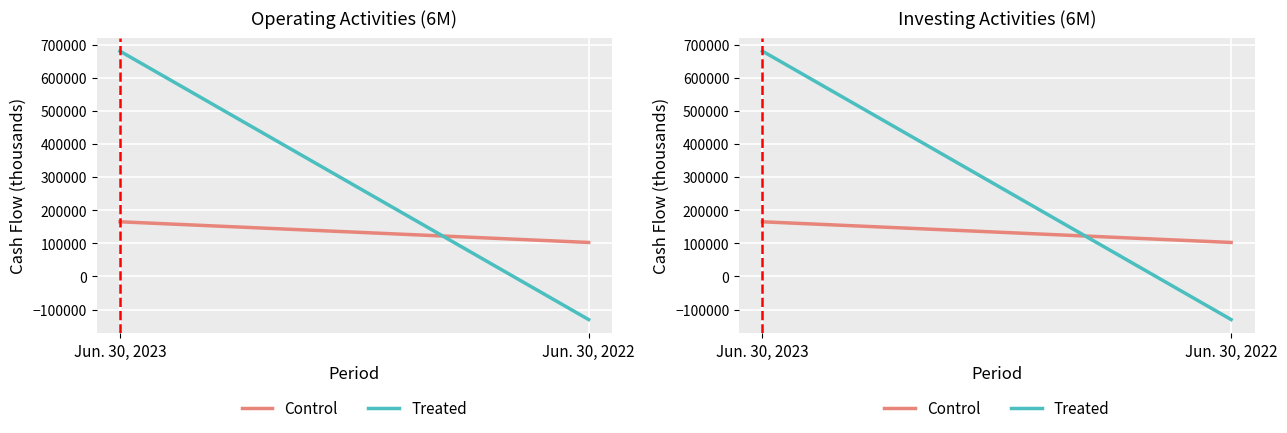

Which series has the widest spread of values?

Treated